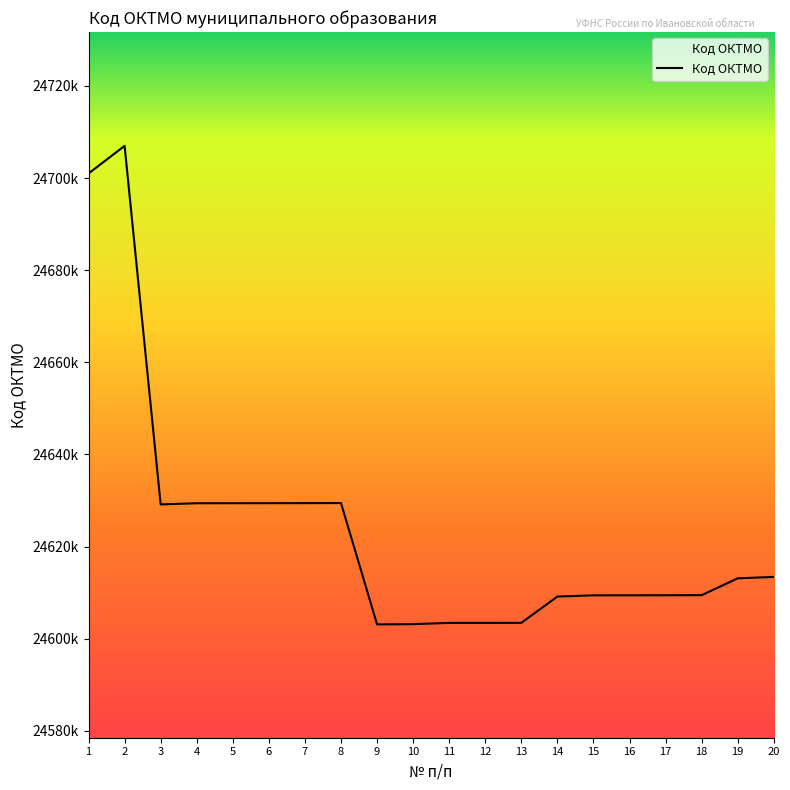

What is the maximum value shown in the chart?

24707000